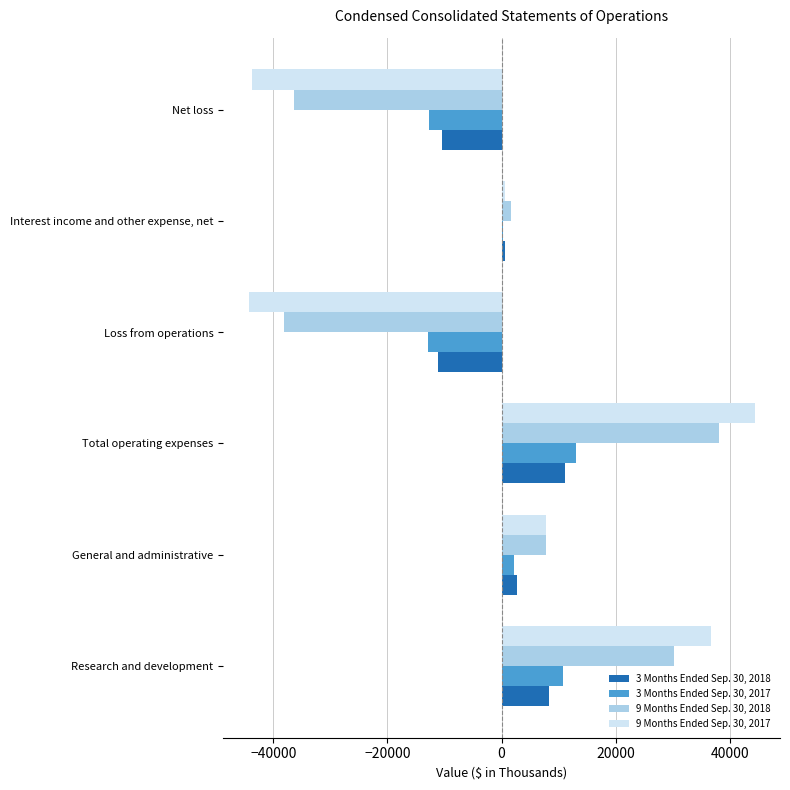

What is the sum of all 3 Months Ended Sep. 30, 2017 values?

454